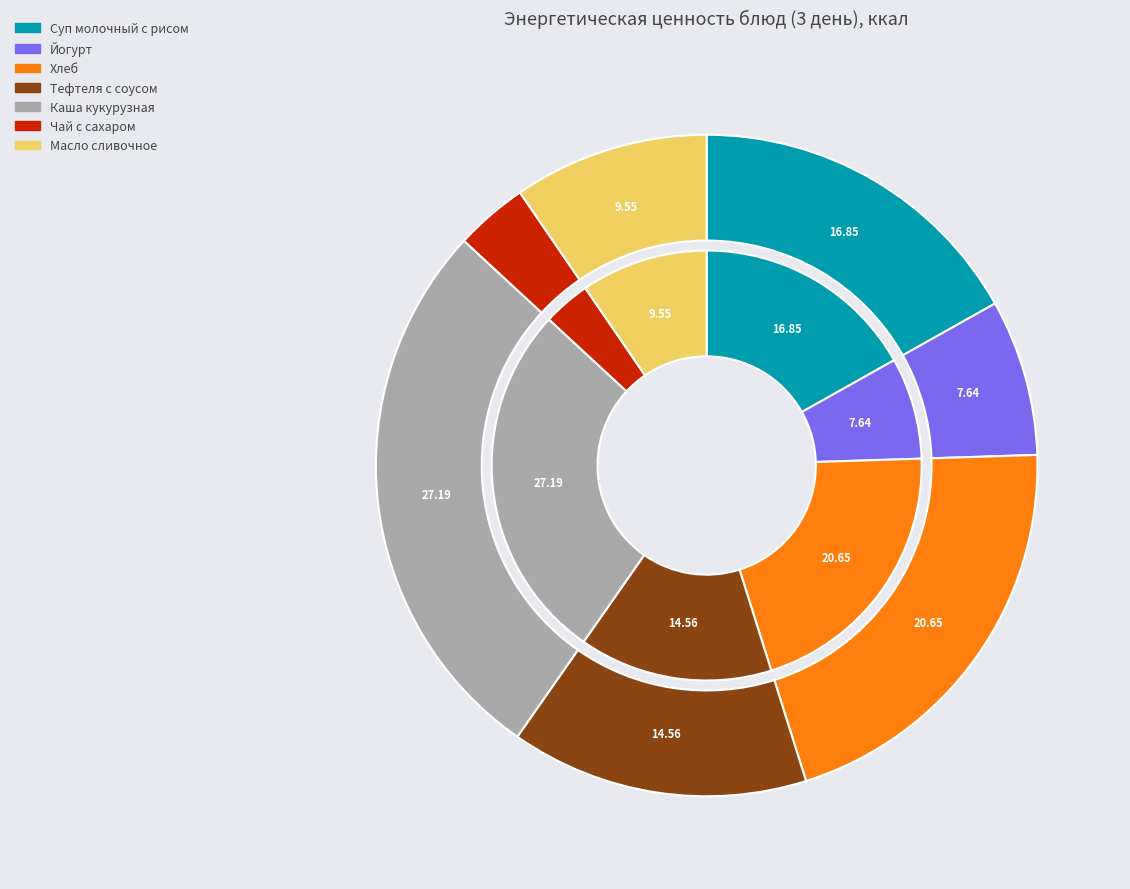

What portion of the pie excludes Хлеб?

79.3%